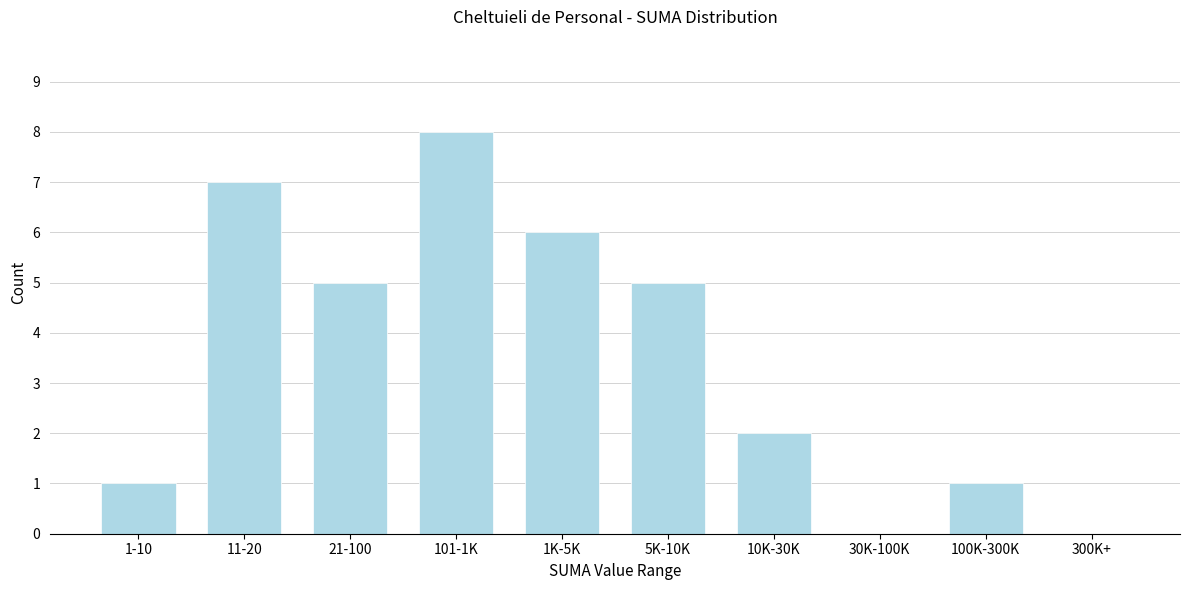

Reading left to right, list all the values displayed in this chart.

1-10=1	11-20=7	21-100=5	101-1K=8	1K-5K=6	5K-10K=5	10K-30K=2	30K-100K=0	100K-300K=1	300K+=0